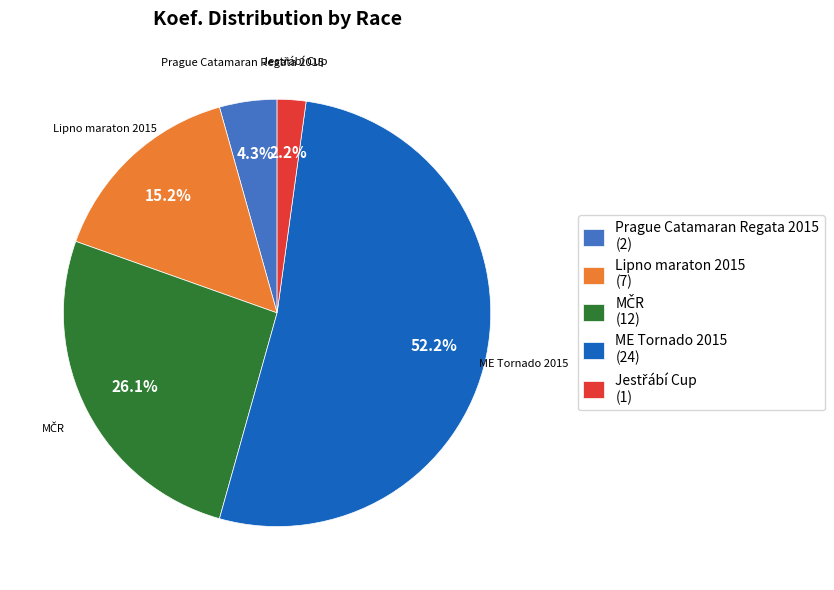

Do Prague Catamaran Regata 2015 (2) and ME Tornado 2015 (24) together represent more than half of the pie?

Yes